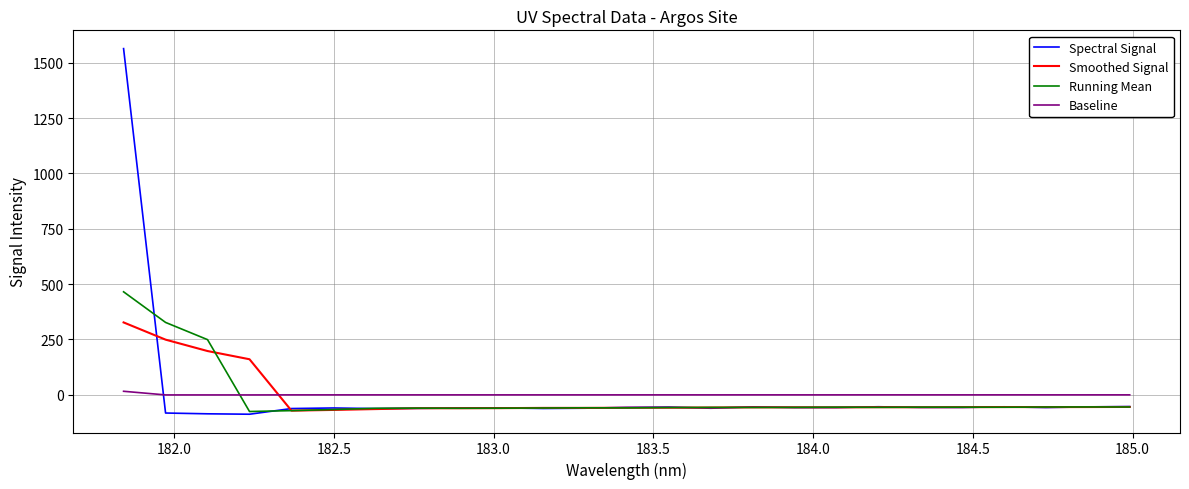

How many positive values does the Running Mean series have?

3